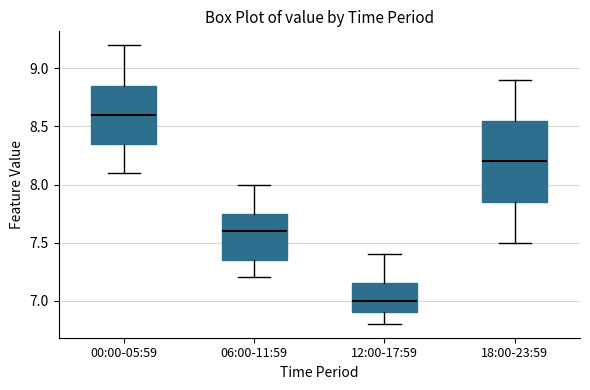

Which box has the highest median line?

00:00-05:59